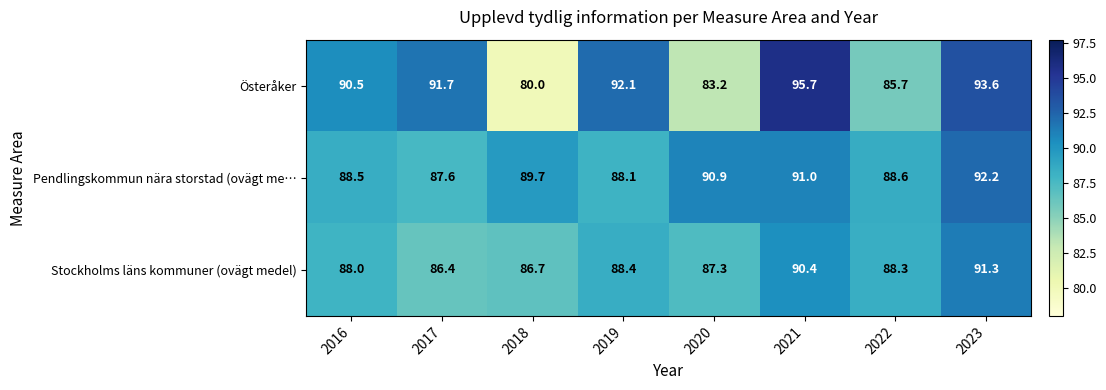

True or false: Österåker has a value of 93.6 at 2023.

True